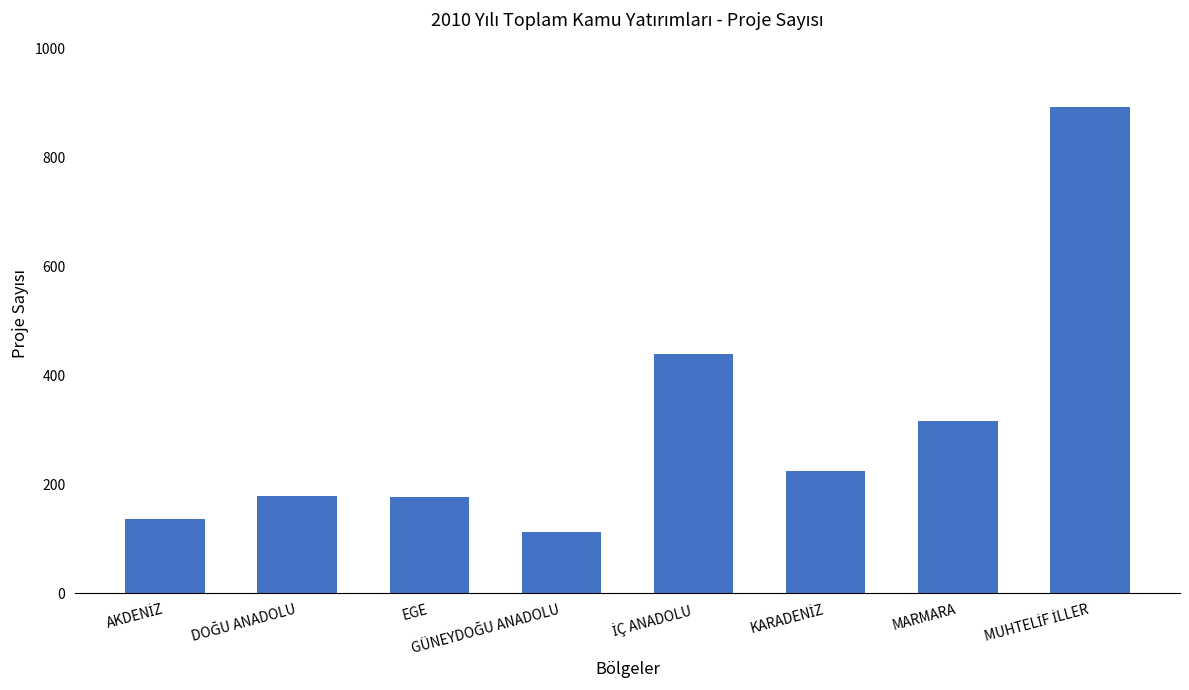

How many data points are less than 224?

4